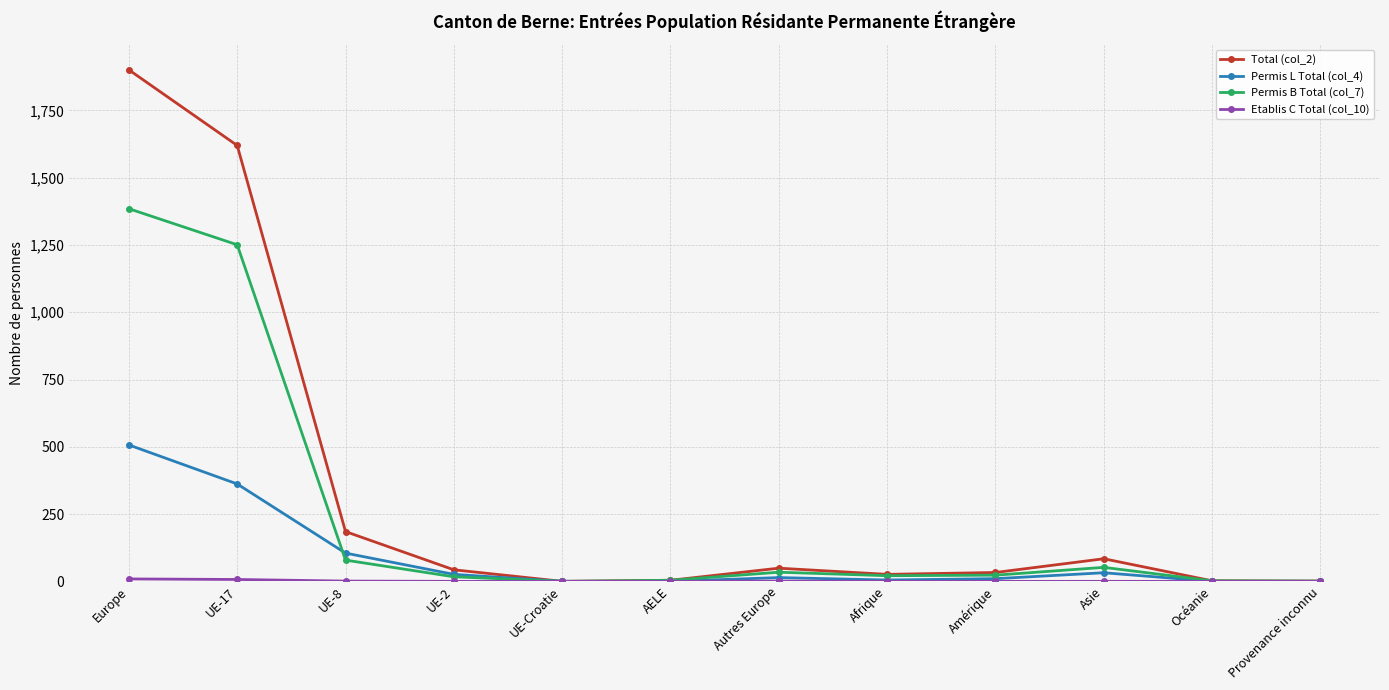

Is the value of Permis B Total (col_7) at Afrique greater than the value of Permis L Total (col_4) at UE-8?

No